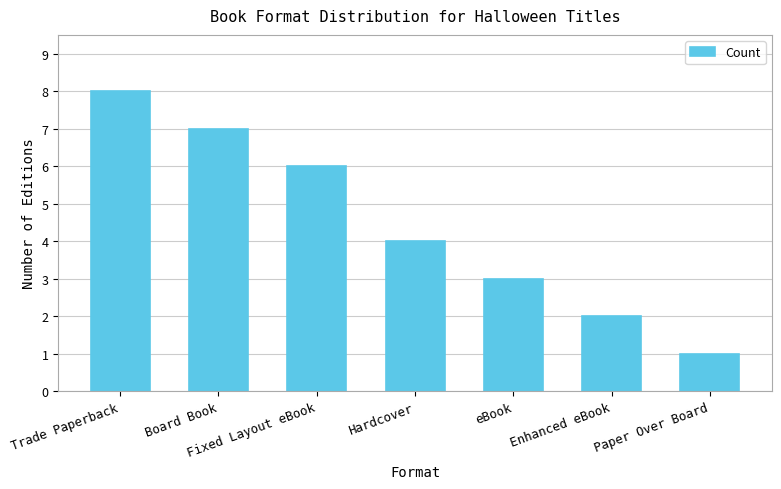

What is the smallest value displayed?

1